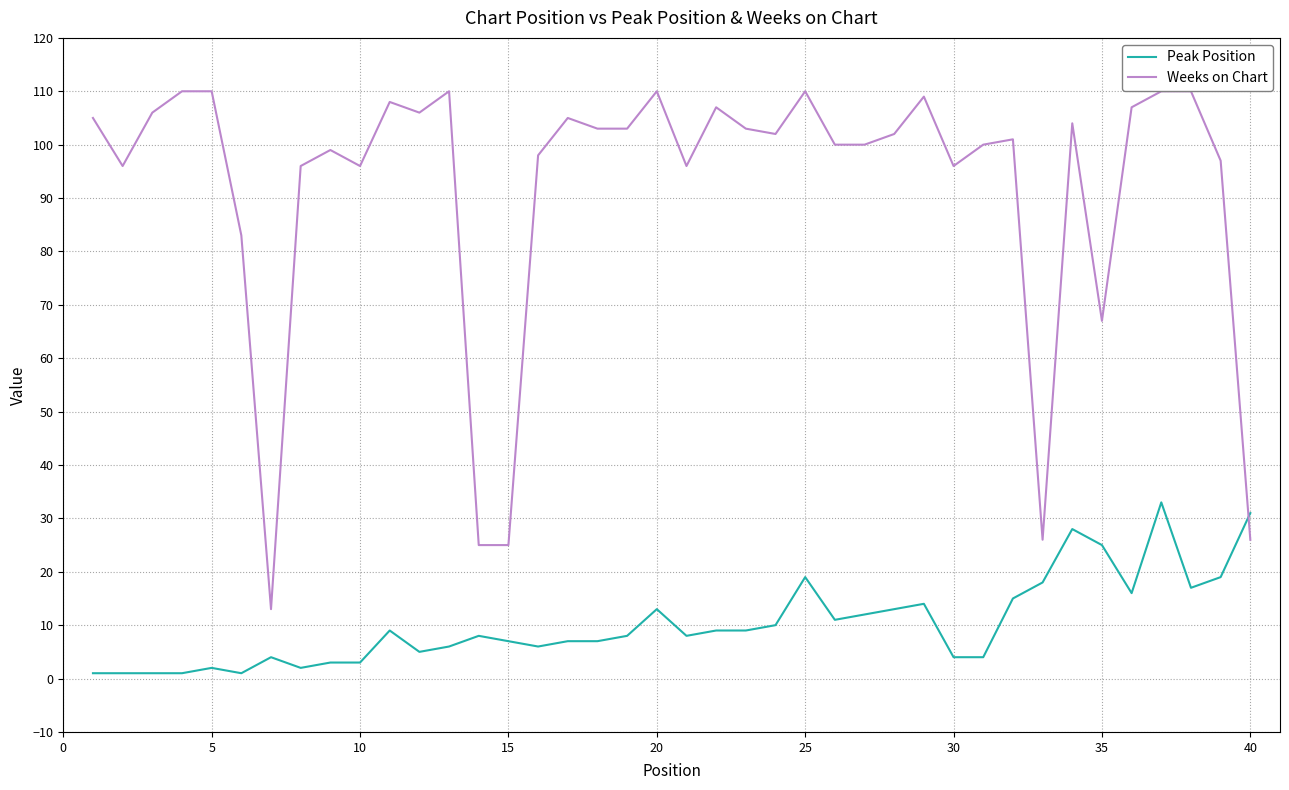

After their last crossing, which series has the higher values: Weeks on Chart or Peak Position?

Peak Position